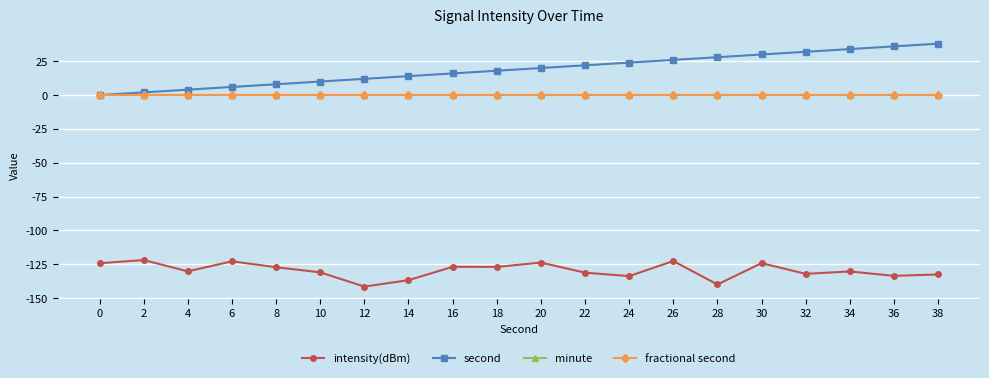

Is this an area chart (filled region under the line)?

No